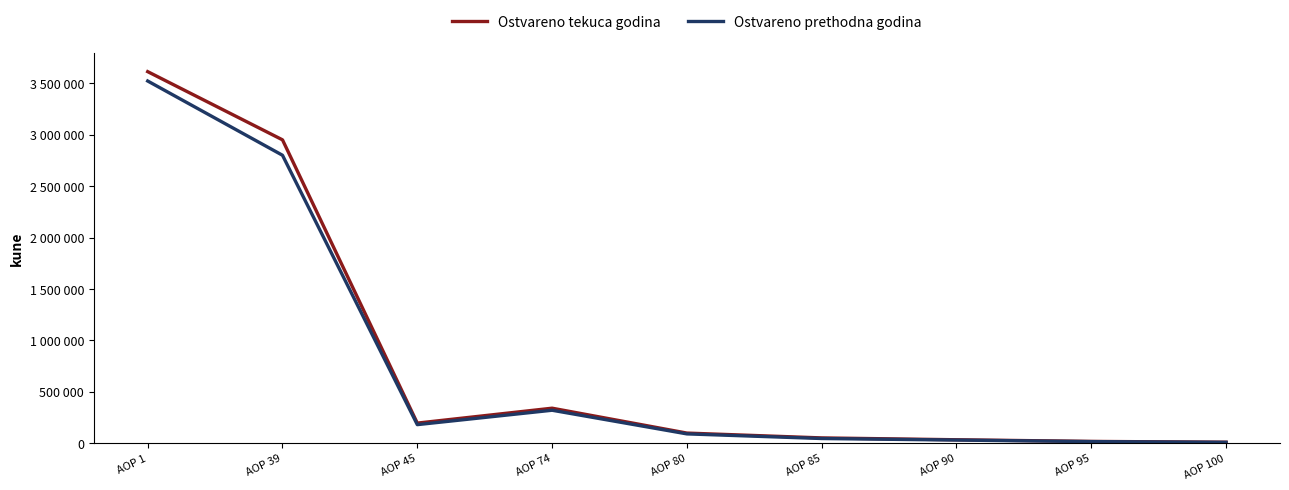

The Ostvareno tekuca godina series shows 16802 at AOP 85. True or false?

False